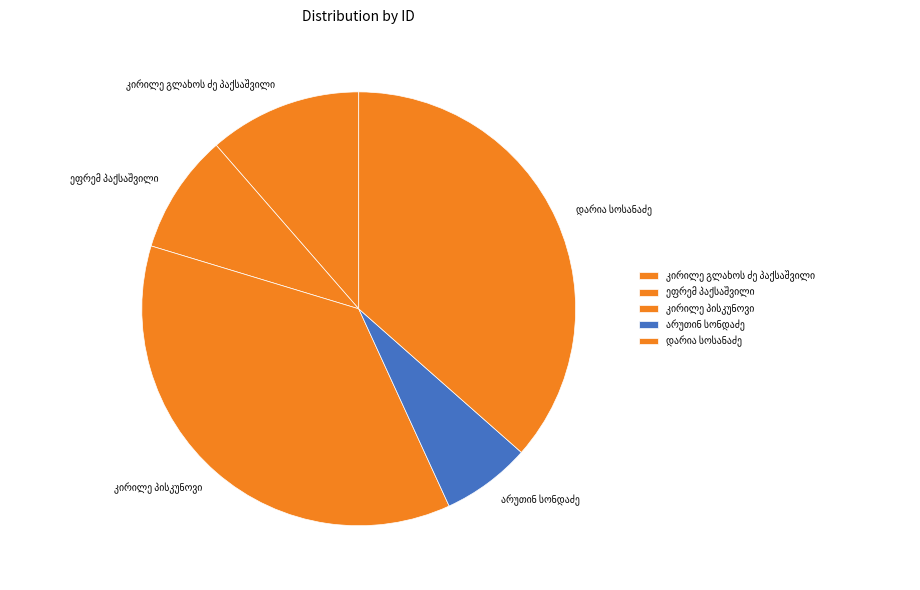

Is there a majority slice in this chart?

No